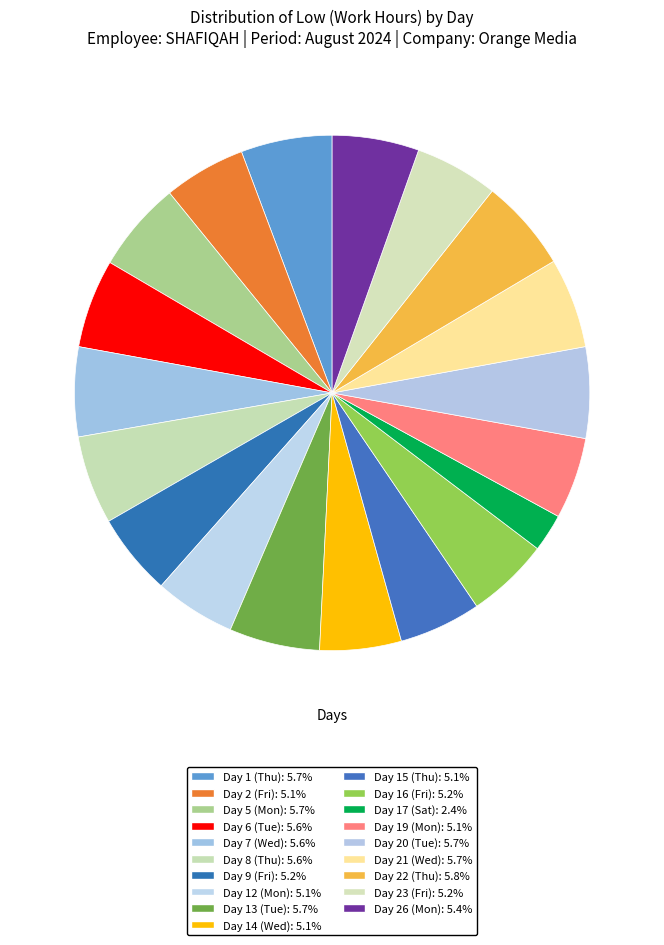

To the nearest percent, what percentage of the pie is Day 2 (Fri)?

5%